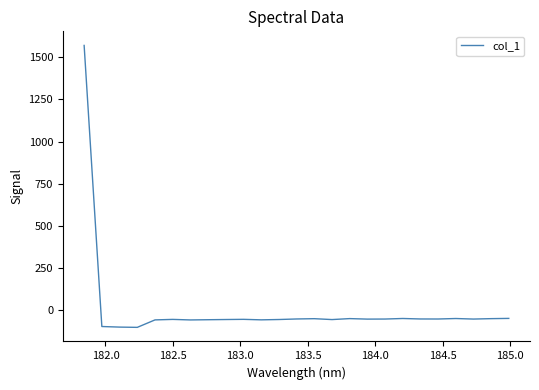

What is the difference between the maximum and minimum values?

1675.5